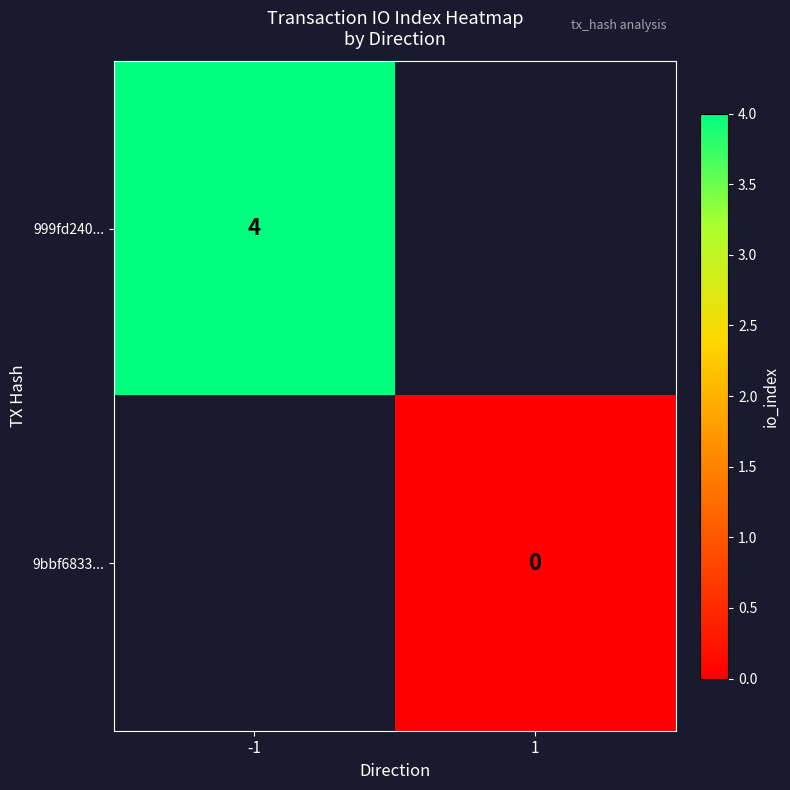

At how many categories does at least one series exceed 2?

1